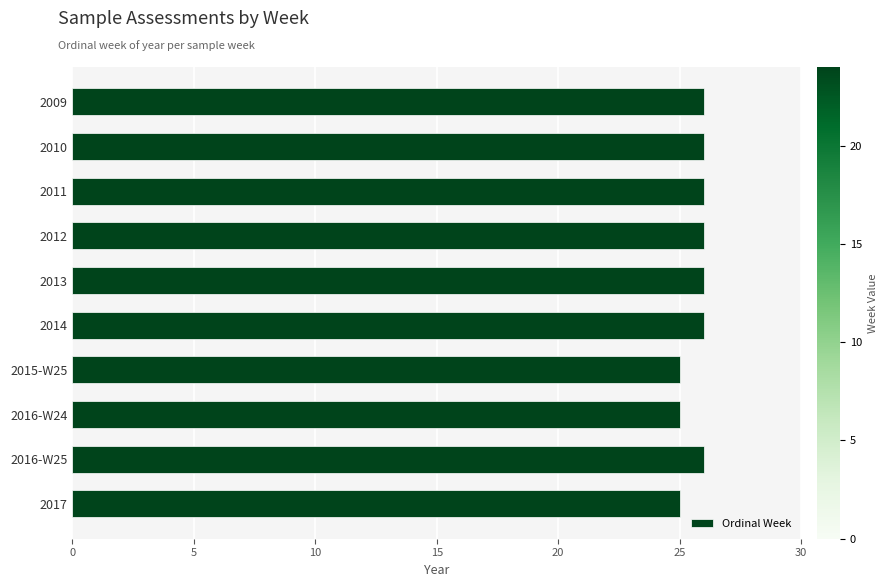

What is the label of the 5th bar from the bottom?

2014